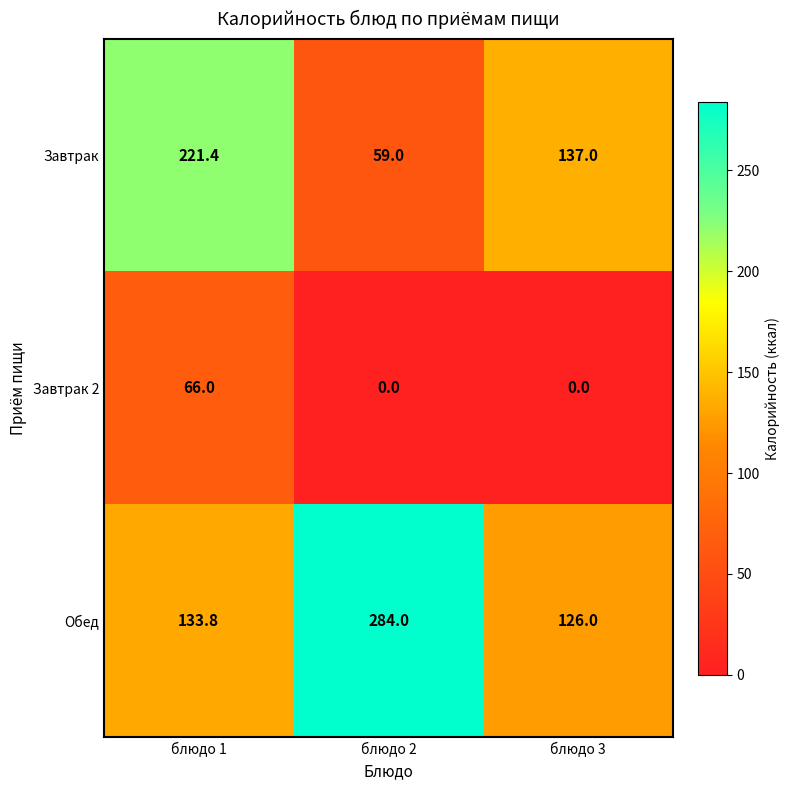

The value of Завтрак at блюдо 3 is 53.3. True or false?

False